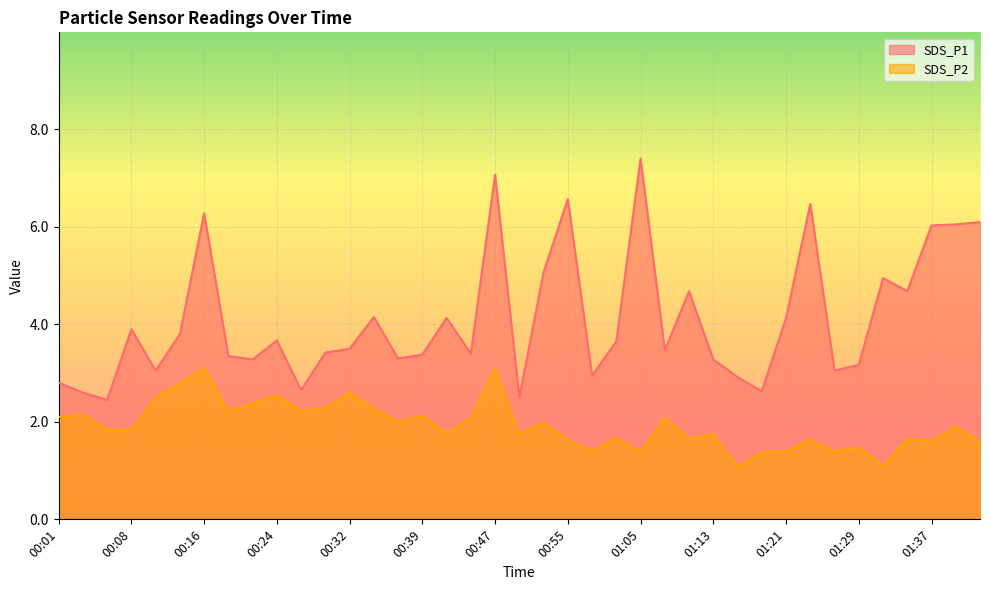

How many categories are shown in the chart?

39